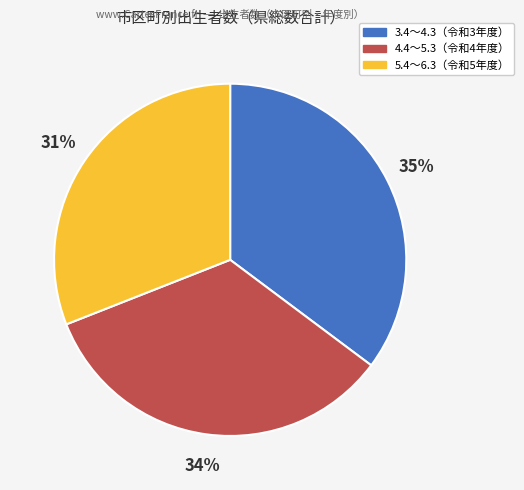

True or false: 4.4～5.3（令和4年度） accounts for 34% of the total.

True